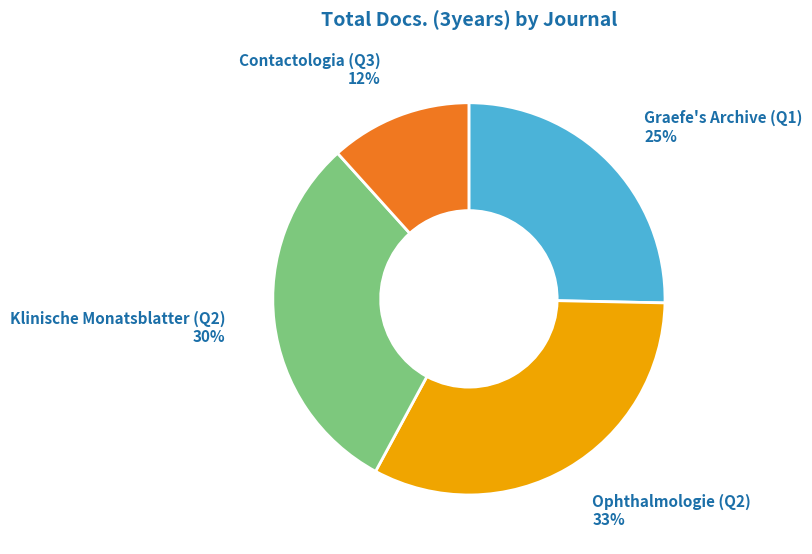

What is the smallest slice in the pie chart?

Contactologia (Q3)